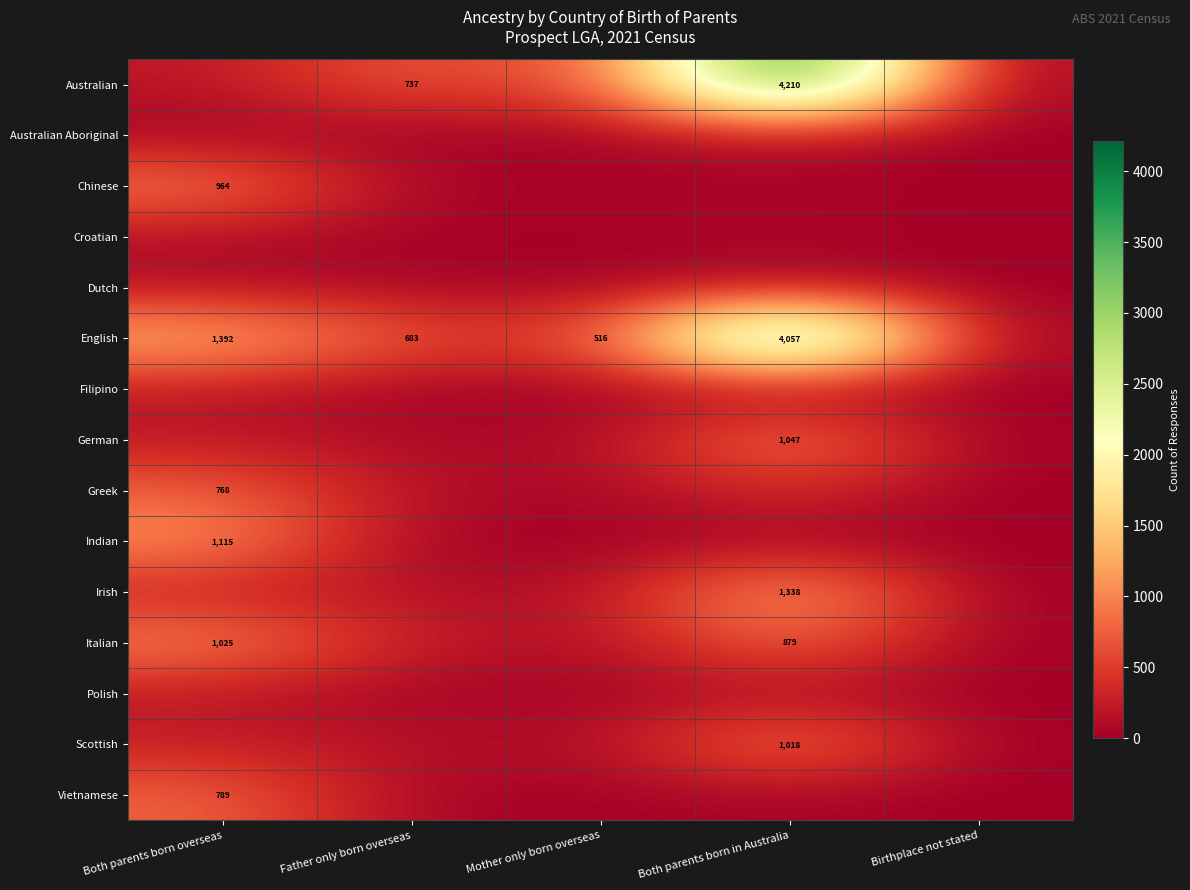

Is it true that Australian equals 322 at Father only born overseas?

False